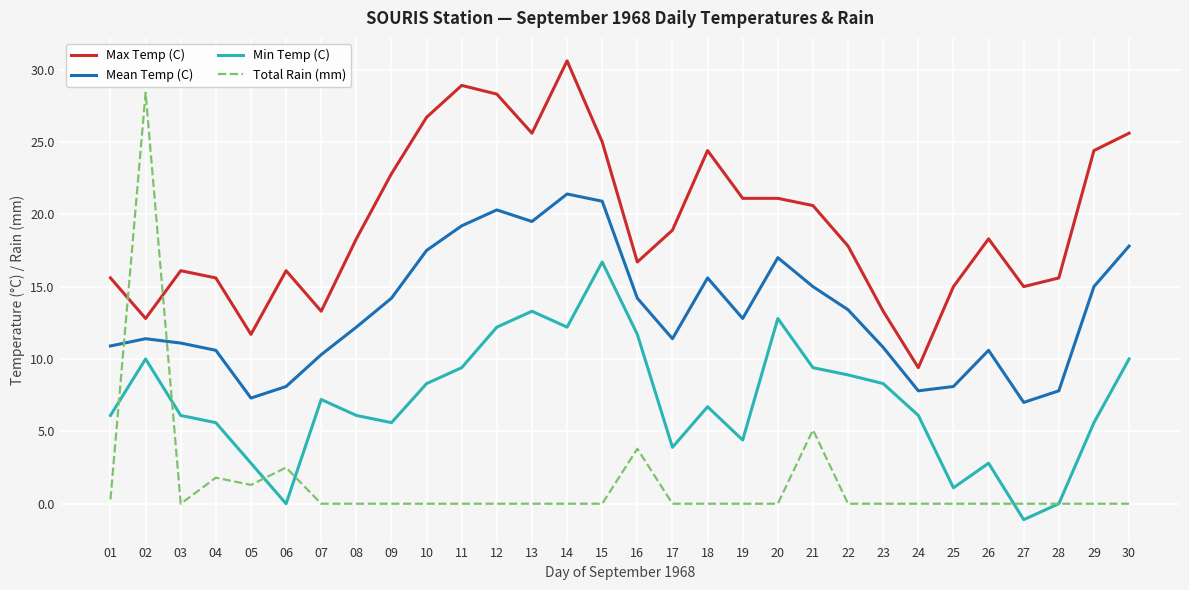

The Max Temp (C) series shows 15.0 at 25. True or false?

True